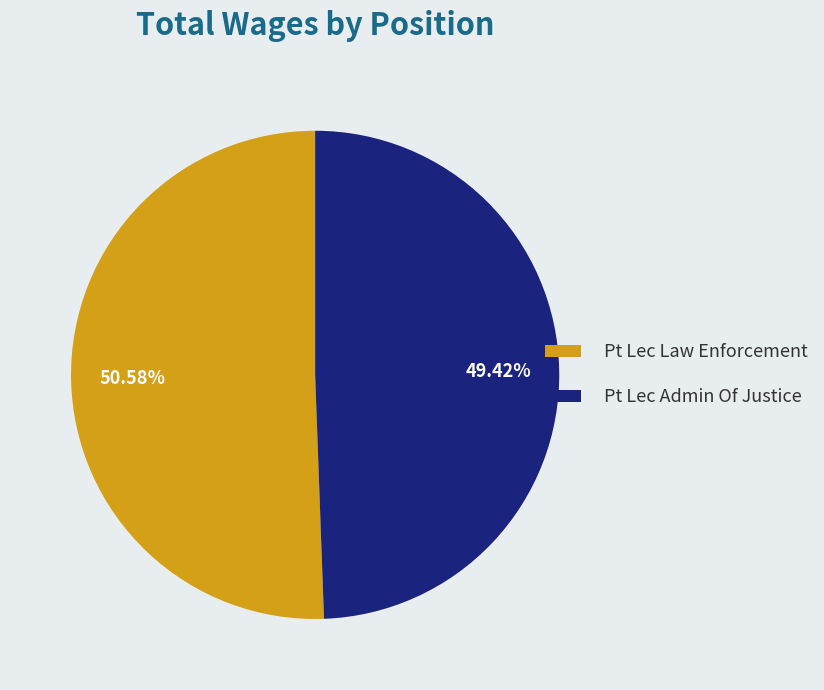

True or false: Pt Lec Law Enforcement accounts for 51% of the total.

True